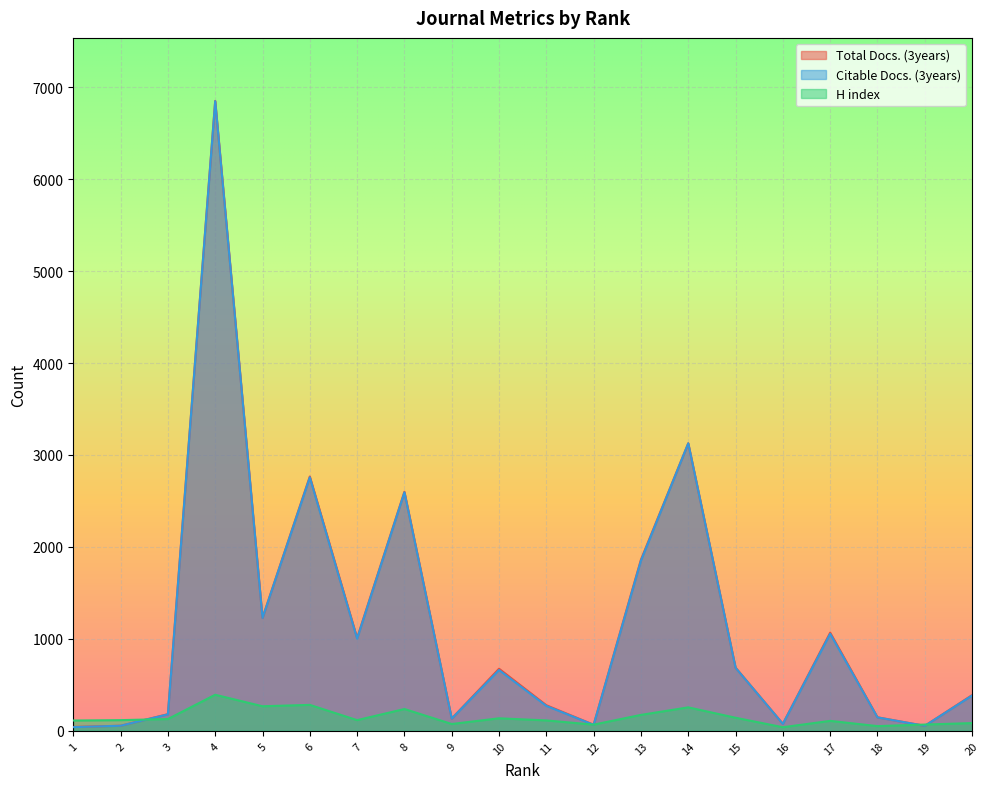

What is the maximum value for H index?

393